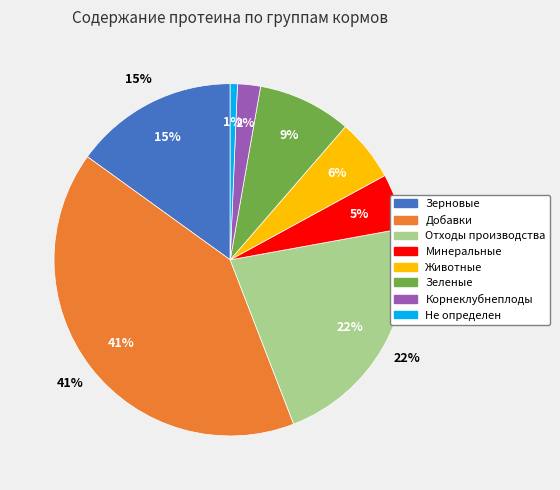

To the nearest percent, what is the average slice percentage?

12%